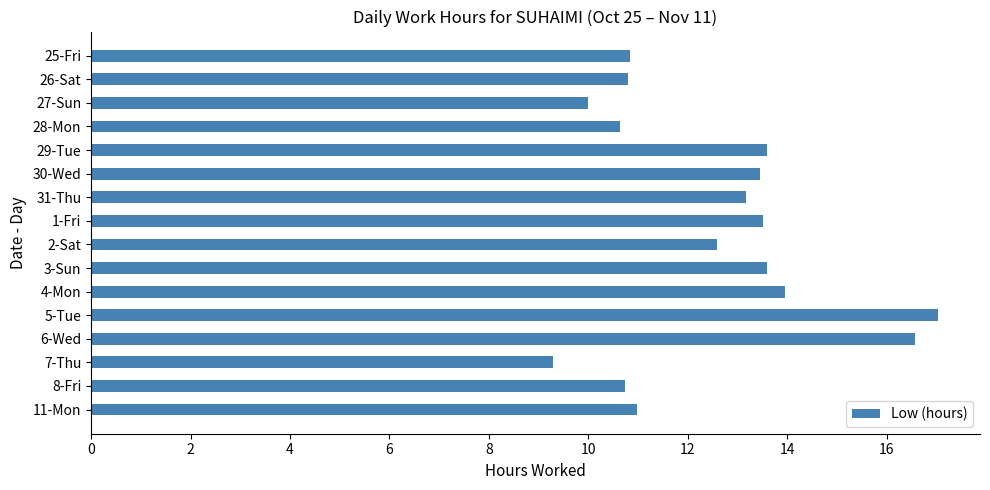

What is the approximate value at 26-Sat?

10.8